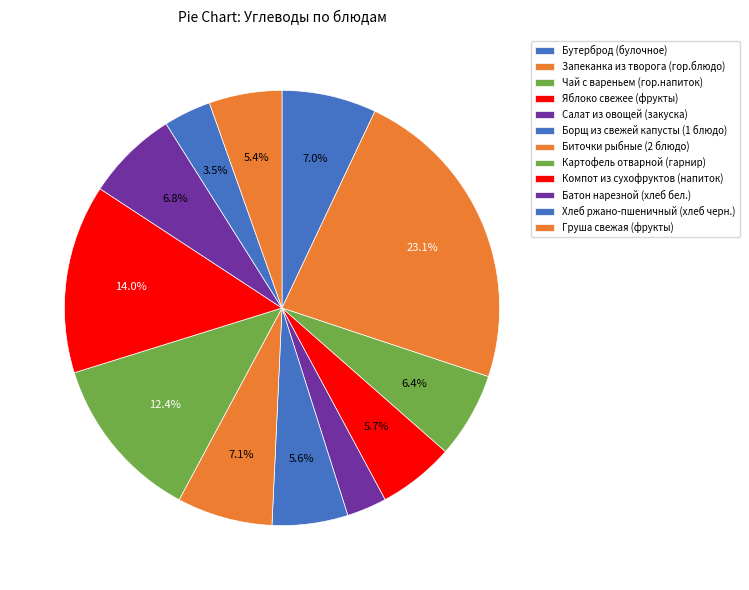

Rank the categories by value from highest to lowest.

Запеканка из творога (гор.блюдо), Компот из сухофруктов (напиток), Картофель отварной (гарнир), Биточки рыбные (2 блюдо), Бутерброд (булочное), Батон нарезной (хлеб бел.), Чай с вареньем (гор.напиток), Яблоко свежее (фрукты), Борщ из свежей капусты (1 блюдо), Груша свежая (фрукты), Хлеб ржано-пшеничный (хлеб черн.), Салат из овощей (закуска)